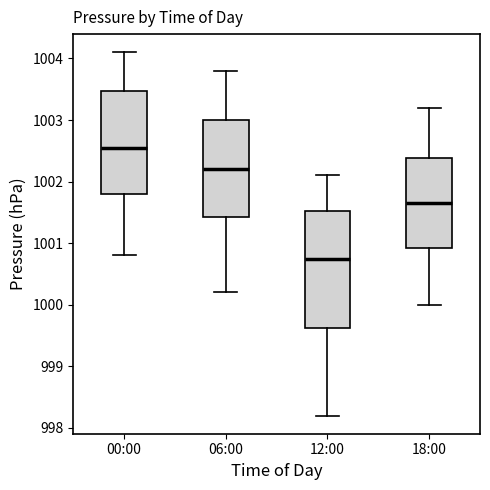

Which box is the tallest, from its lower edge to its upper edge?

12:00